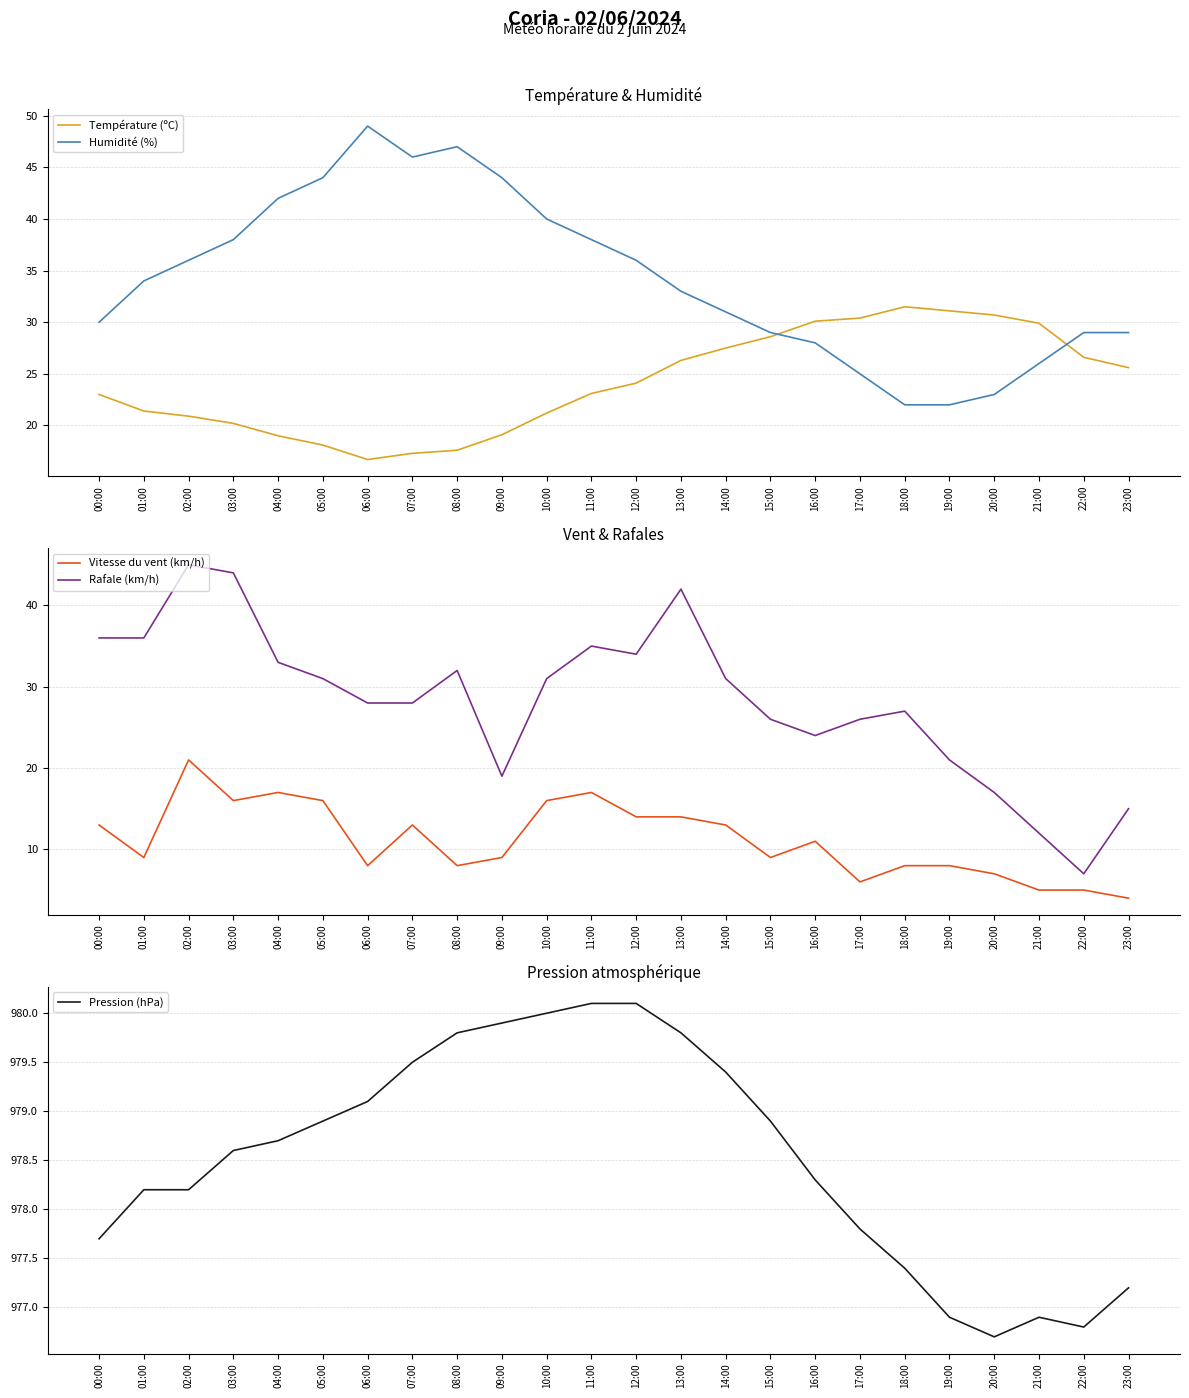

What value does the Pression (hPa) series have at 10:00?

980.0